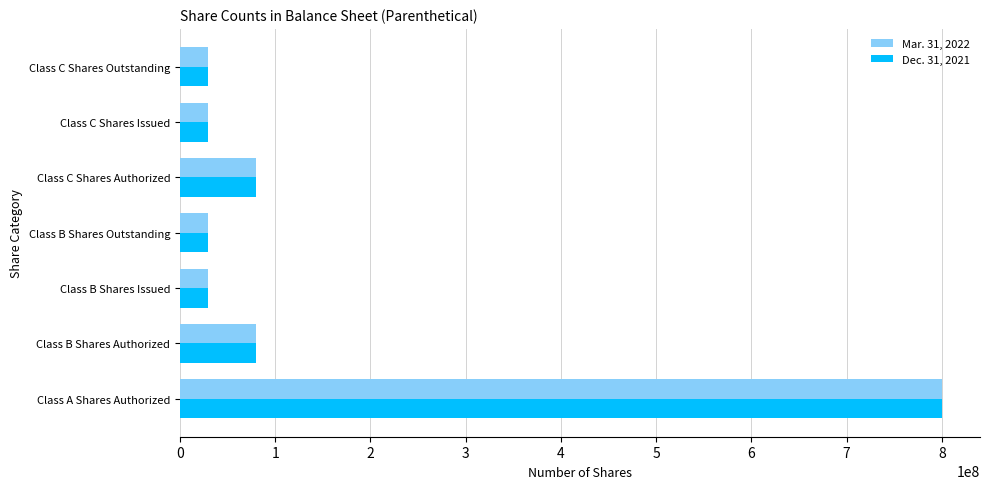

What is the total value across all series at Class C Shares Authorized?

160000000